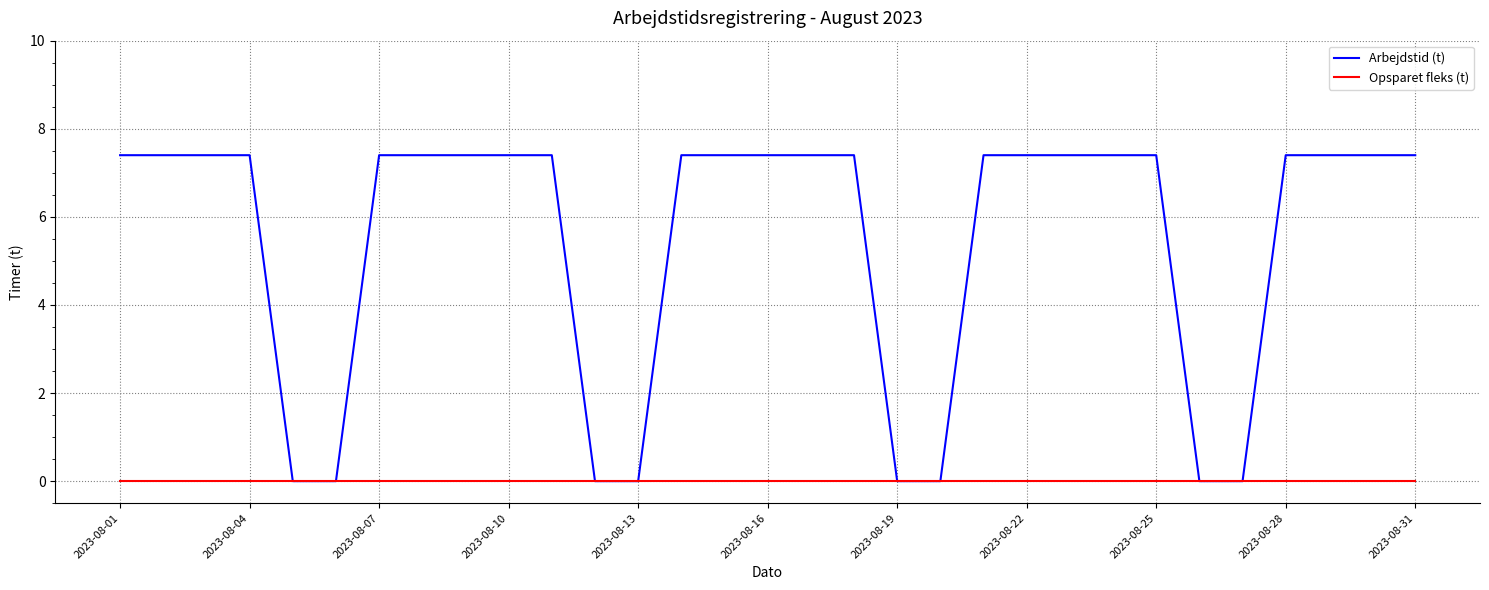

Rank the series by their average value, from highest to lowest.

Arbejdstid (t), Opsparet fleks (t)